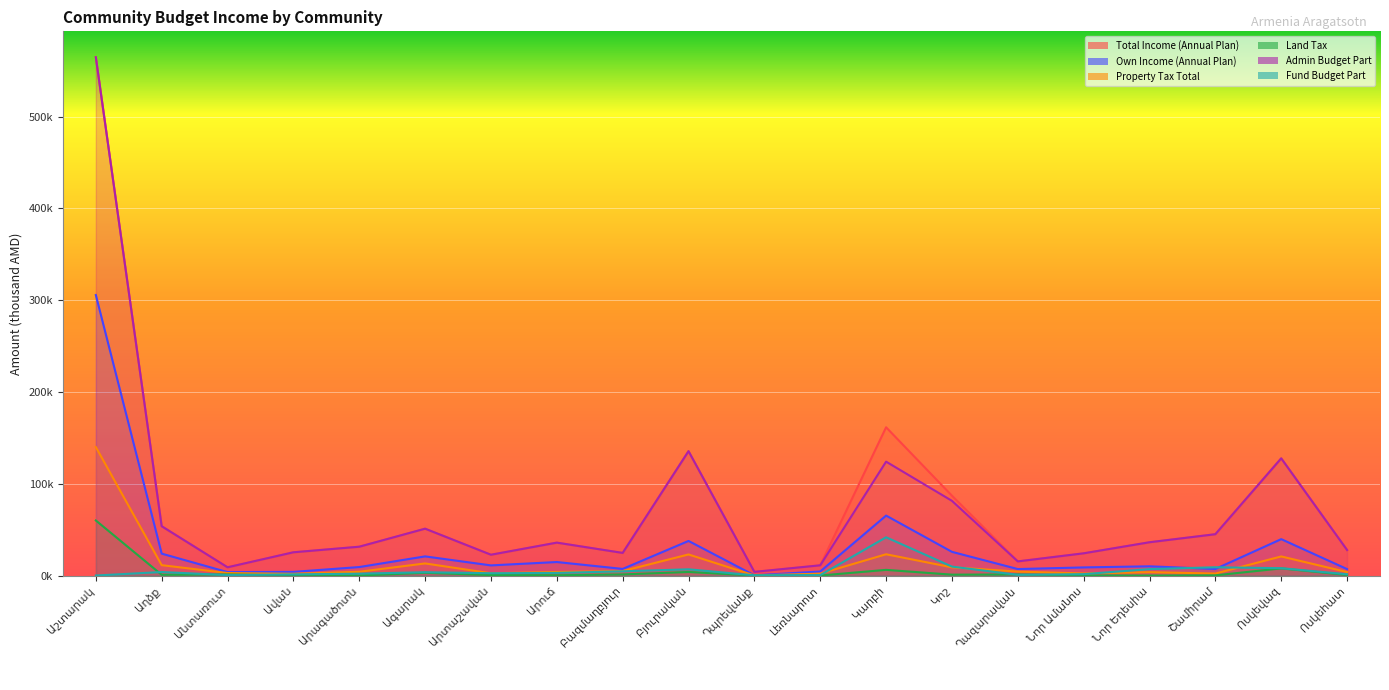

What is the difference between the maximum and minimum values in the Total Income (Annual Plan) series?

560801.3